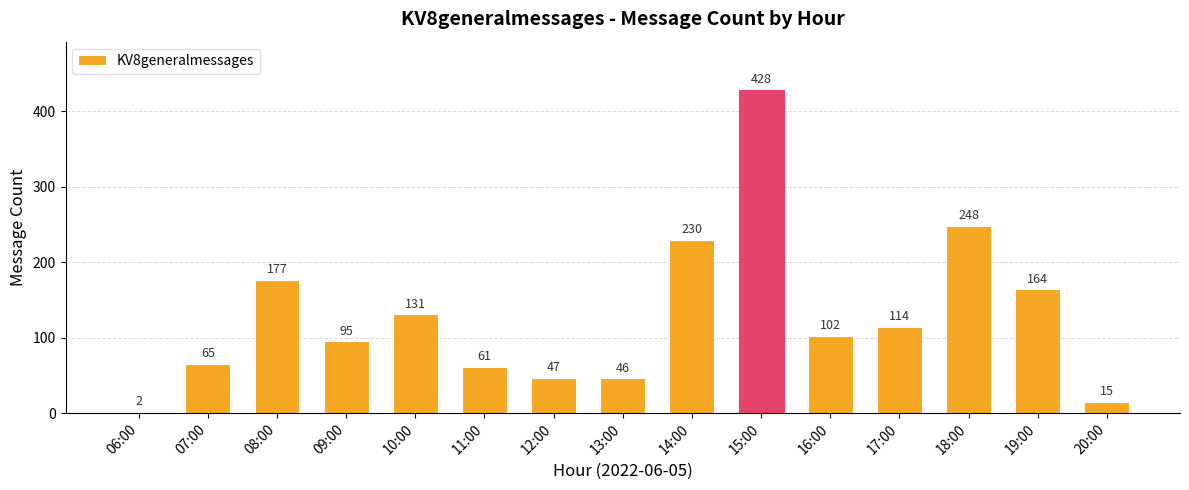

At which label does the data first exceed 102?

08:00